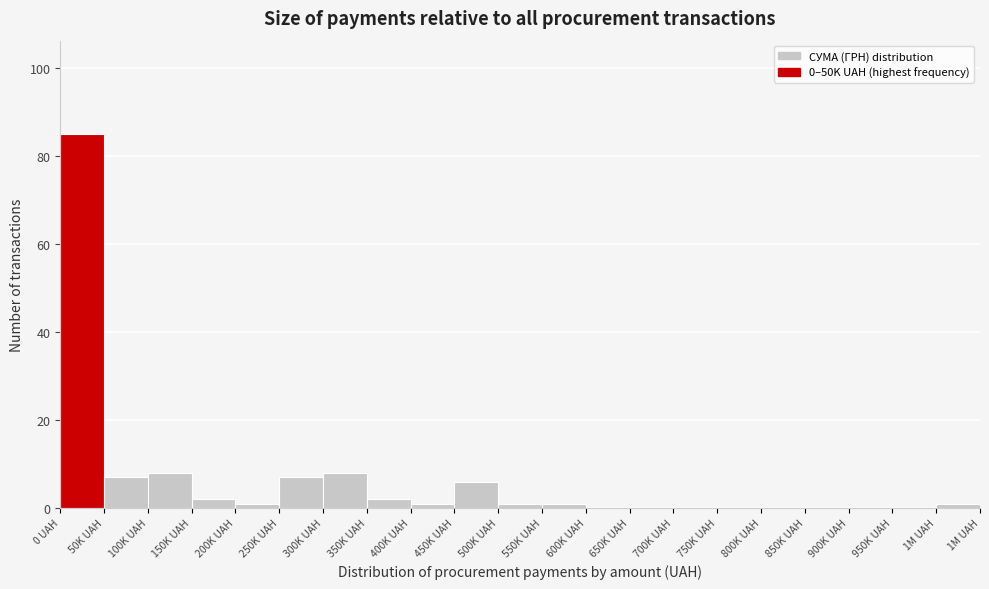

Reading right to left, extract all data points from this chart.

1M UAH=1	950K UAH=0	900K UAH=0	850K UAH=0	800K UAH=0	750K UAH=0	700K UAH=0	650K UAH=0	600K UAH=0	550K UAH=1	500K UAH=1	450K UAH=6	400K UAH=1	350K UAH=2	300K UAH=8	250K UAH=7	200K UAH=1	150K UAH=2	100K UAH=8	50K UAH=7	0 UAH=85